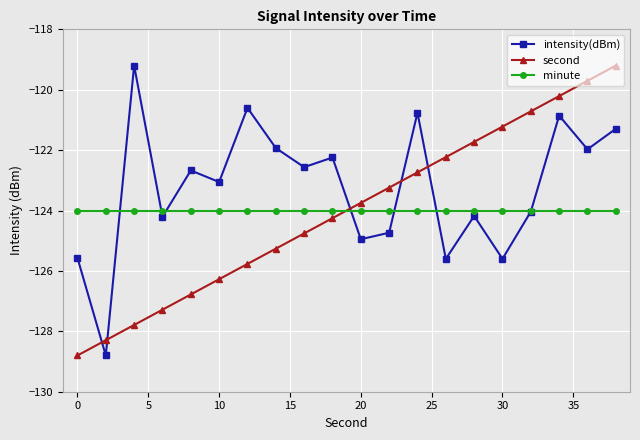

What is the minimum value shown in the chart?

-128.8